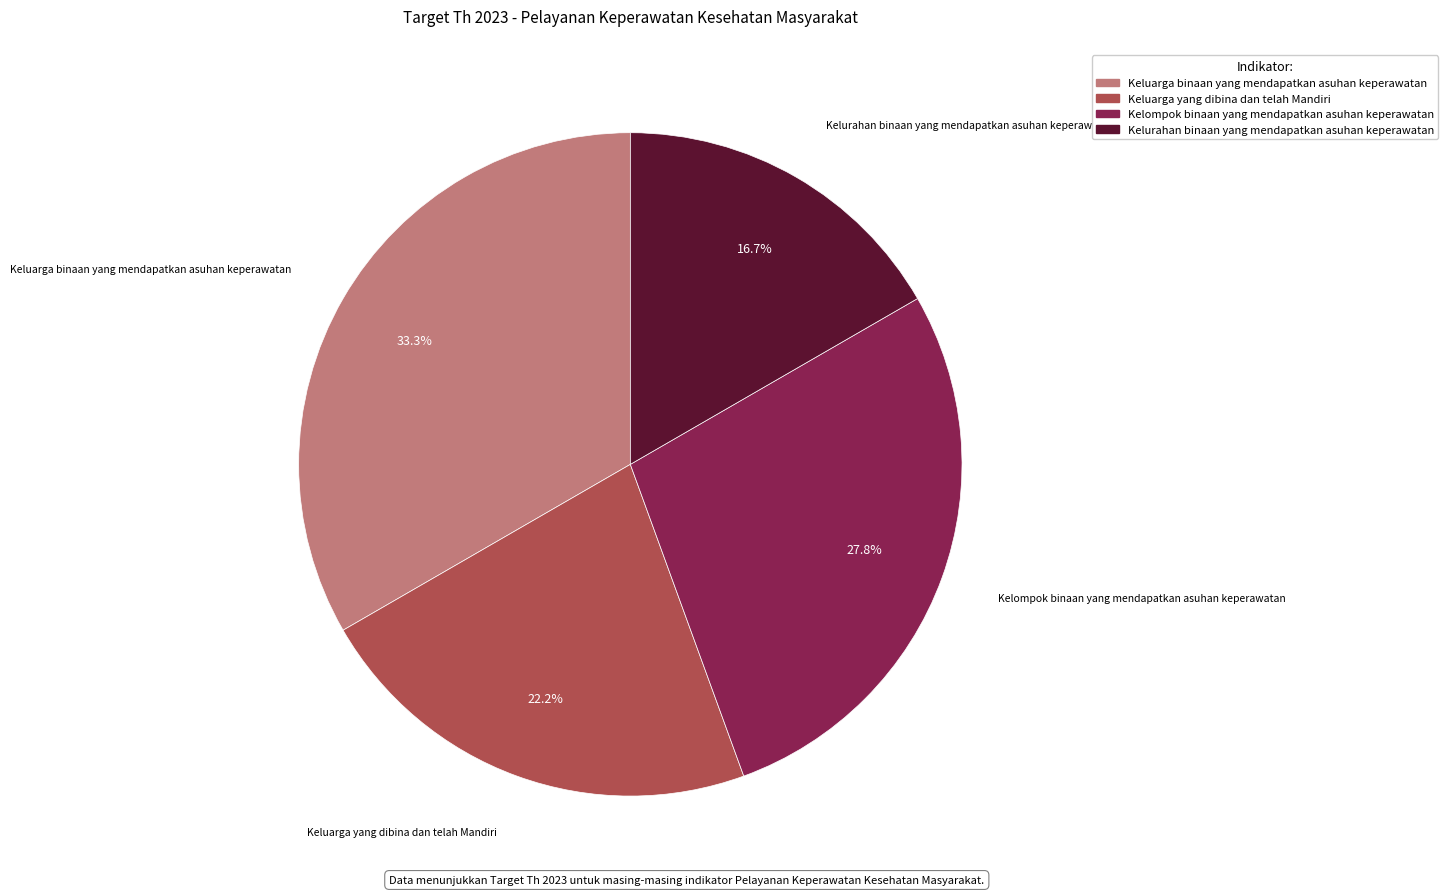

What is the total percentage of Keluarga yang dibina dan telah Mandiri and Kelompok binaan yang mendapatkan asuhan keperawatan?

50.0%